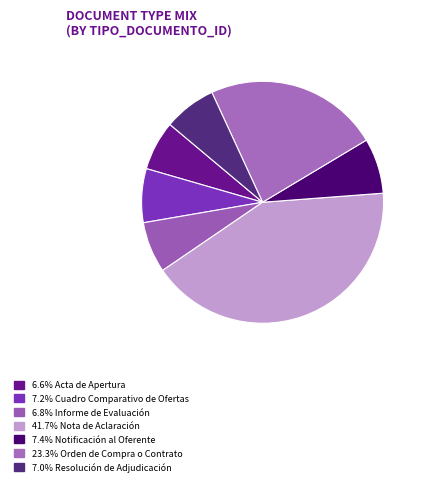

Does any single category account for the majority?

No